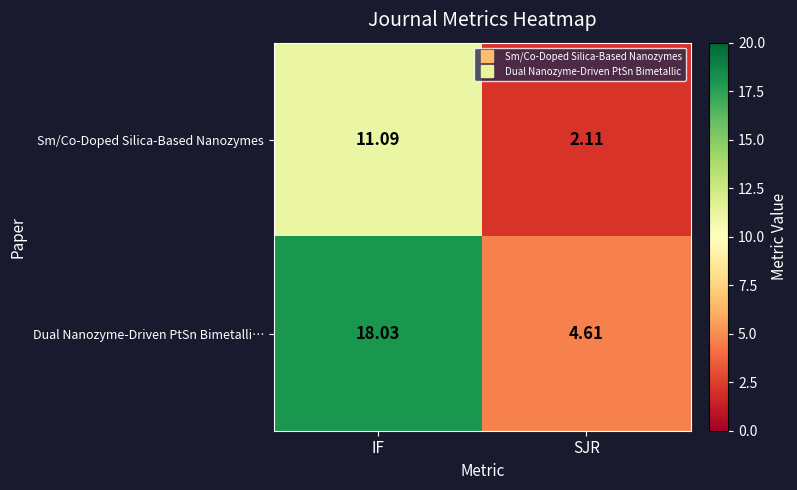

Which label corresponds to the largest value in the chart?

IF